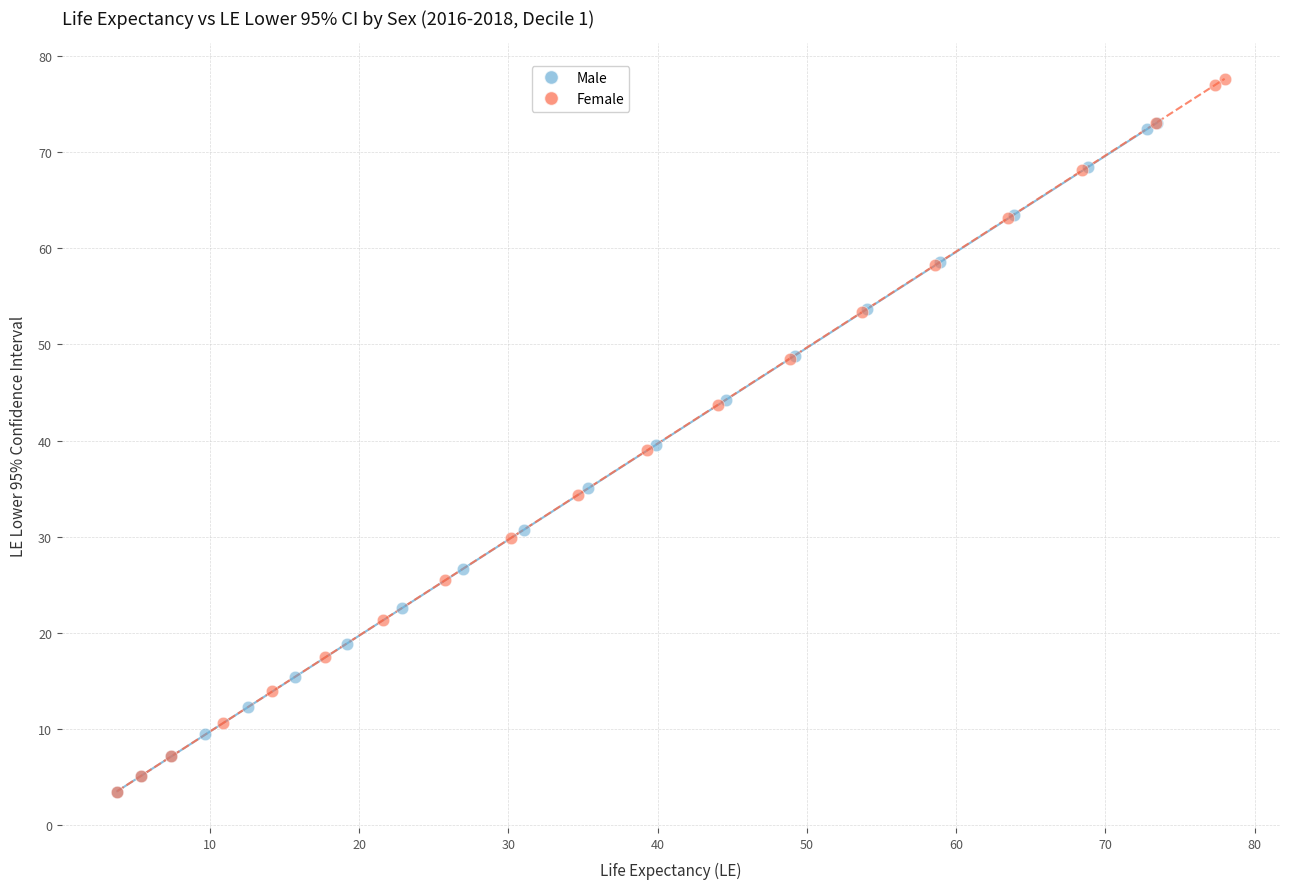

Which series reaches the maximum Y coordinate?

Female